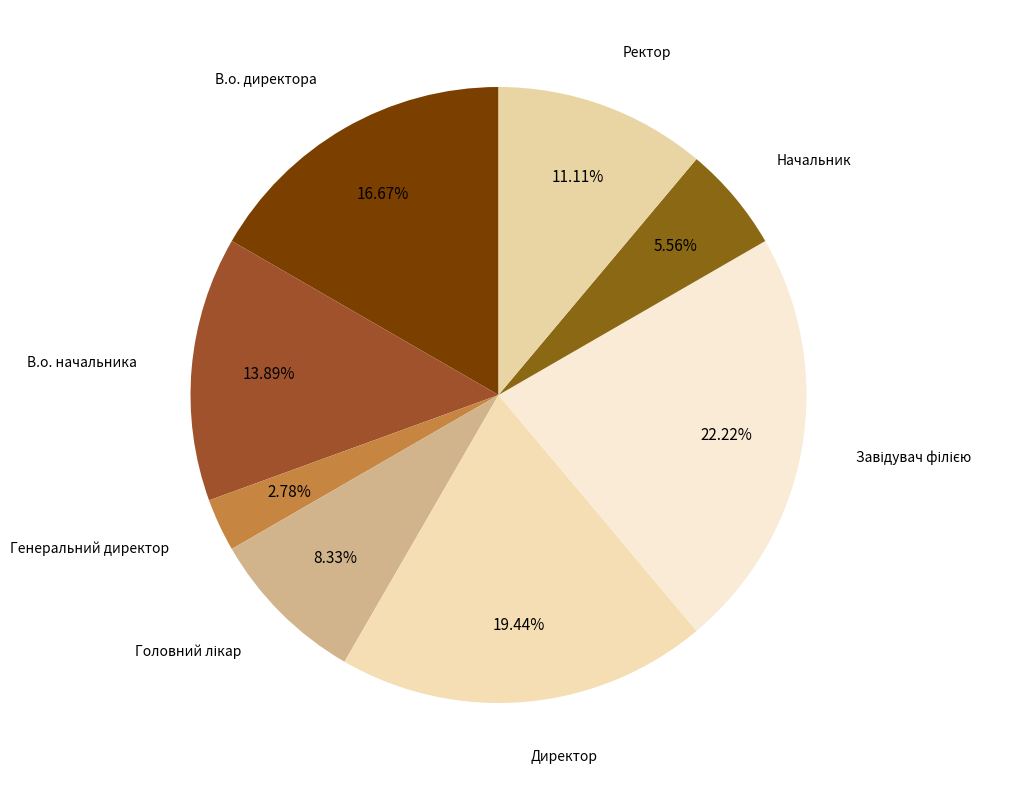

How many segments does this pie chart have?

8